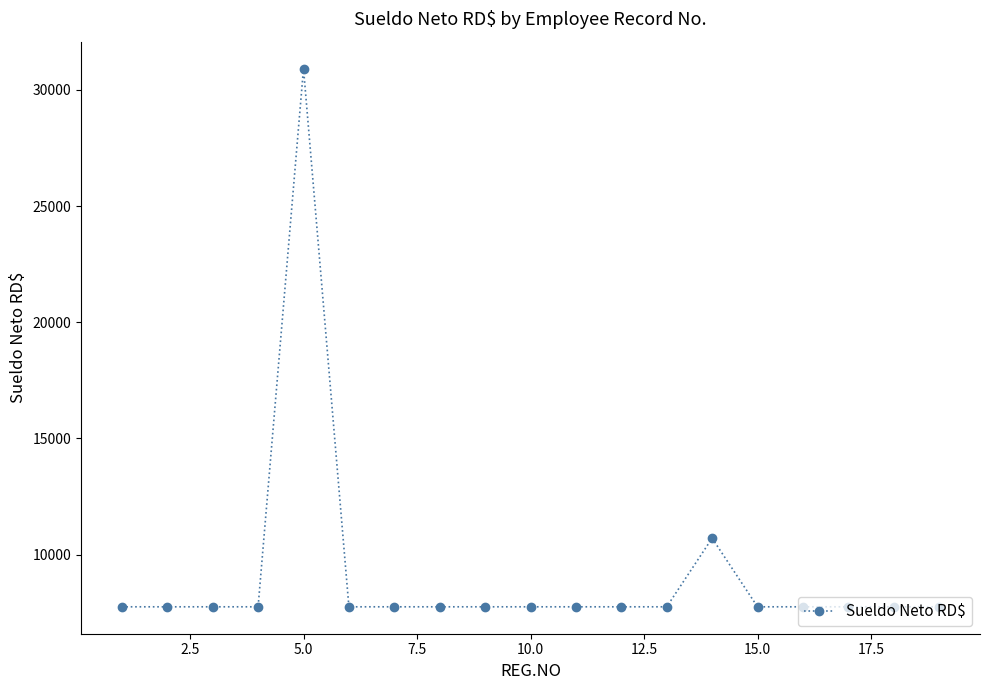

What is the greatest value displayed?

30913.8